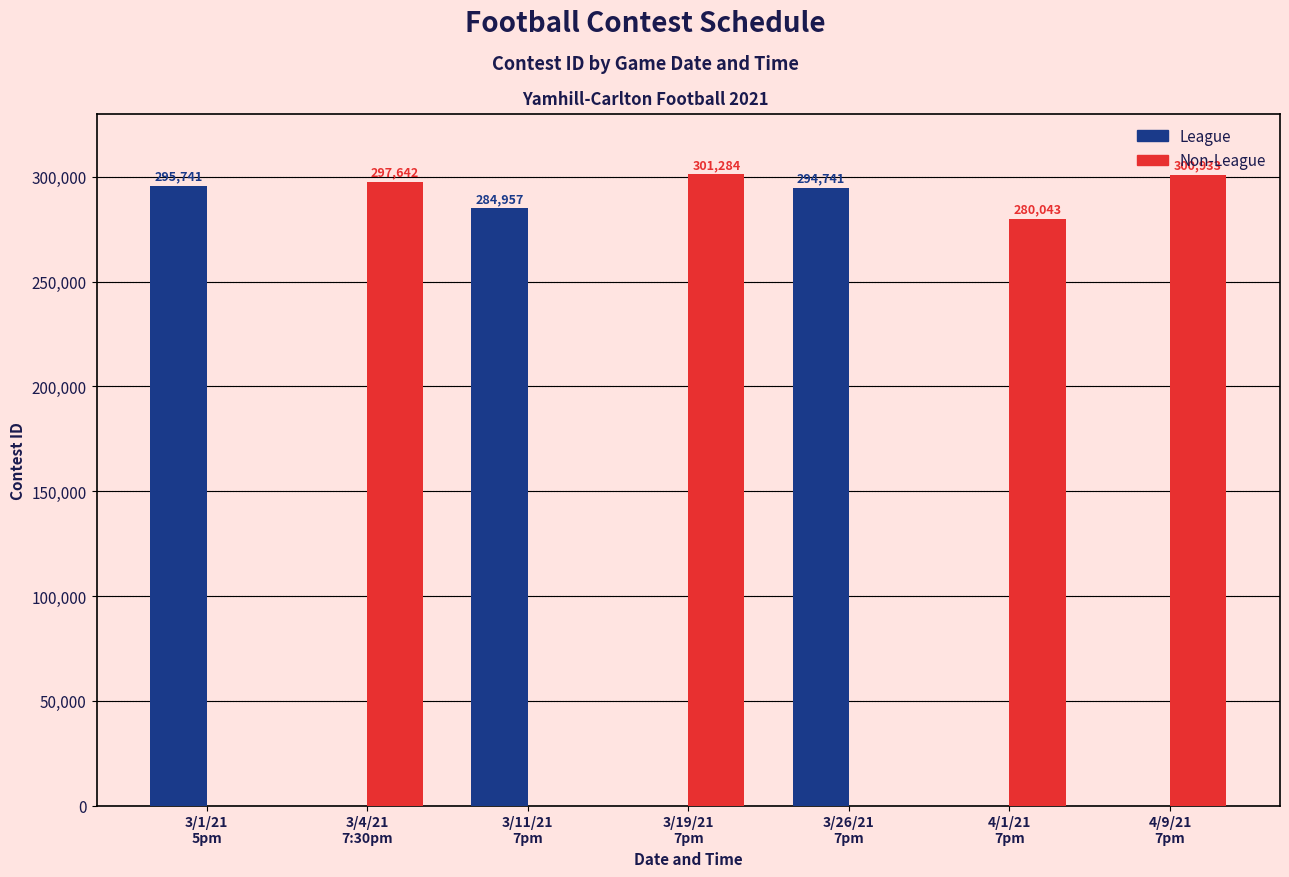

How many groups of bars are there?

7